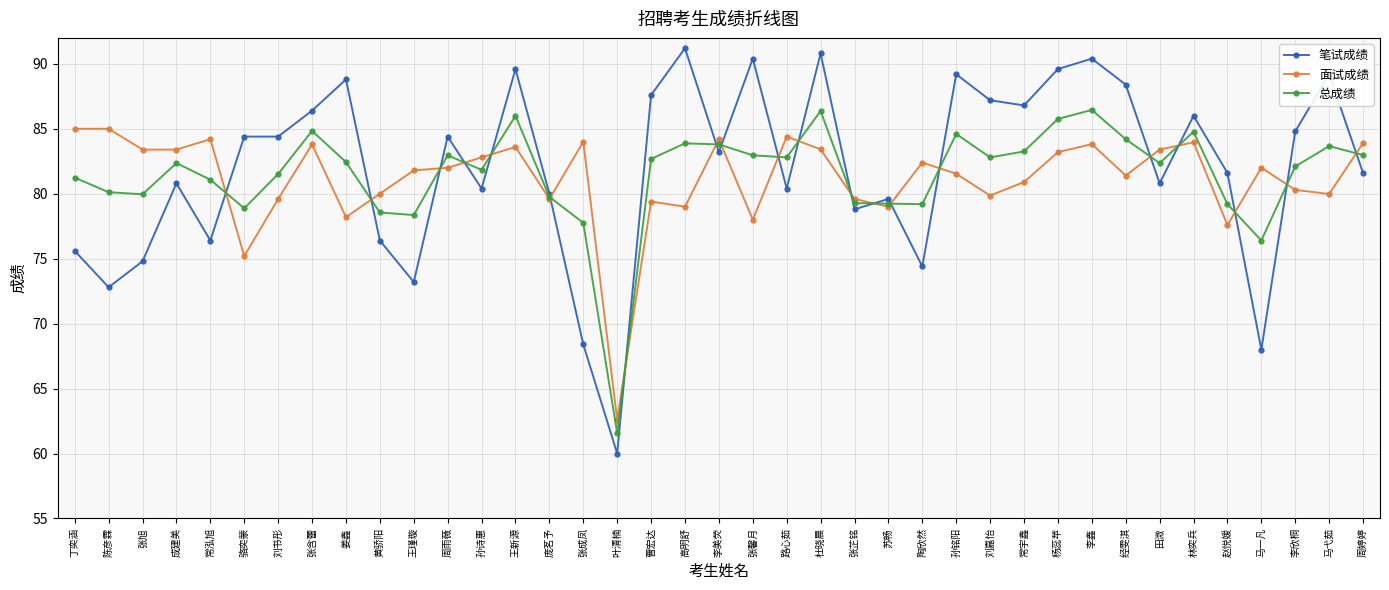

Where is the first local maximum for 笔试成绩?

成建美